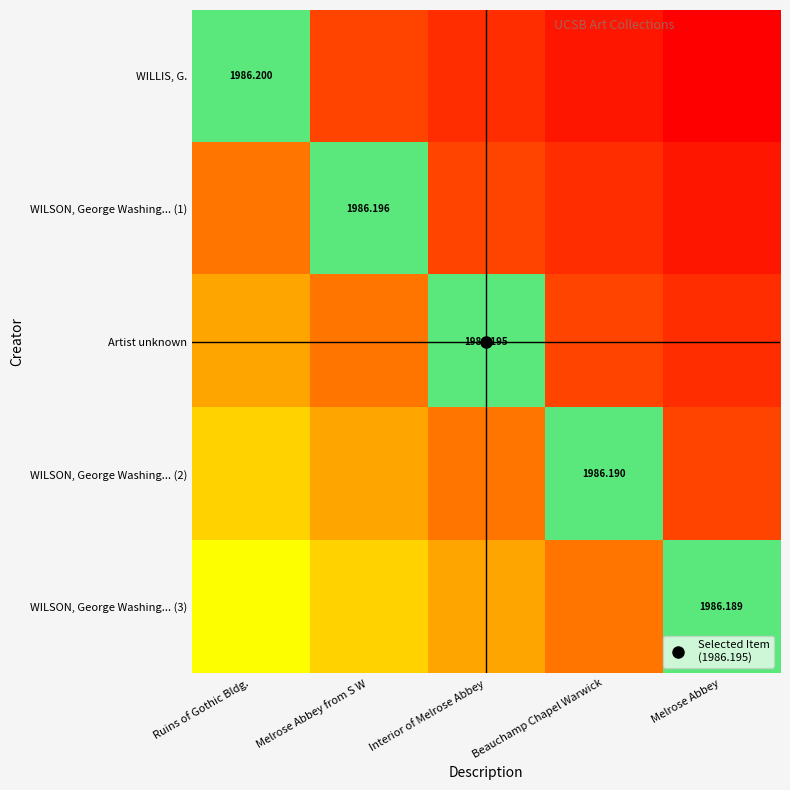

Rank the series at Melrose Abbey from S W from highest to lowest value.

WILSON, George Washing... (1), WILSON, George Washing... (3), WILSON, George Washing... (2), Artist unknown, WILLIS, G.